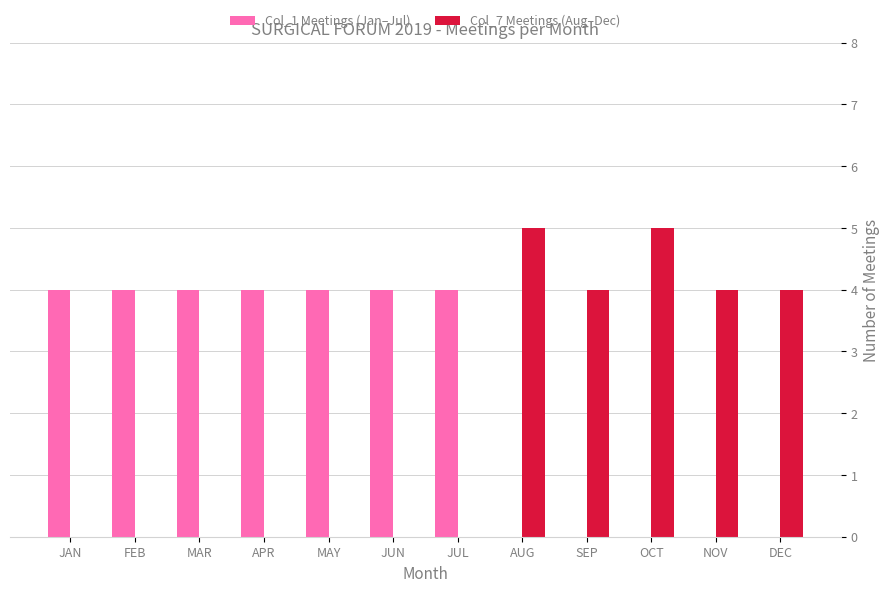

What are all the series names shown in the legend?

Col_1 Meetings (Jan–Jul), Col_7 Meetings (Aug–Dec)